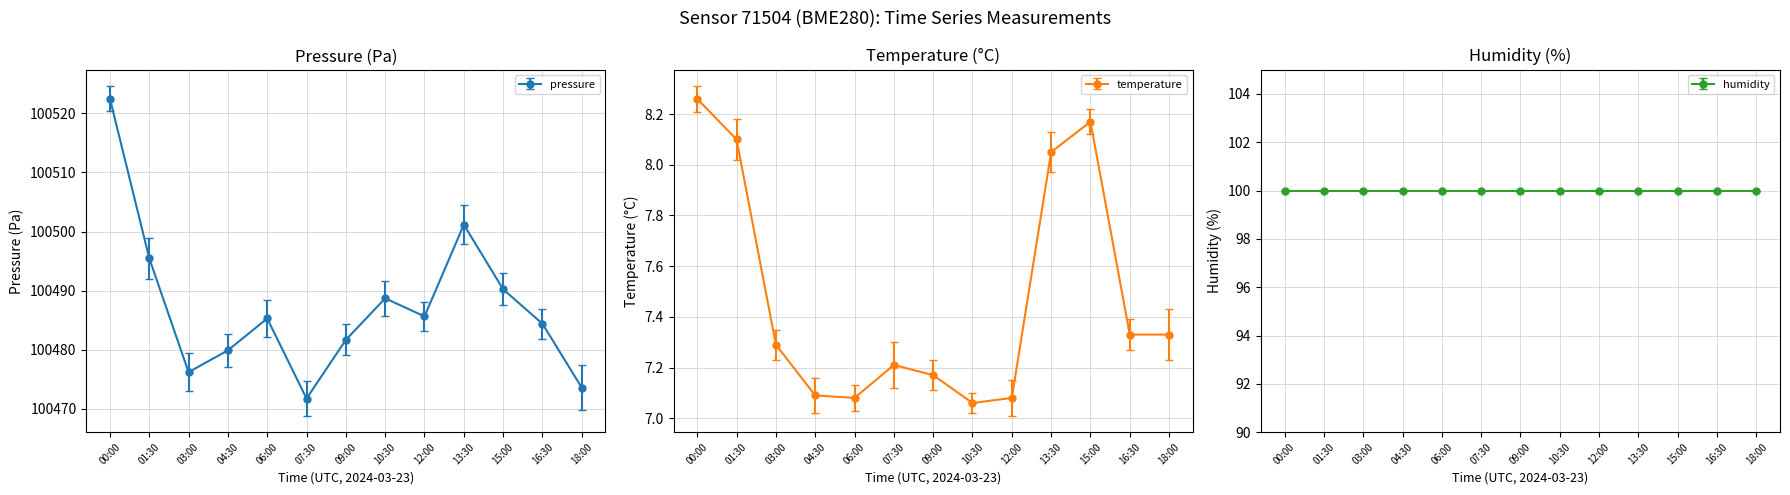

Does the chart have visible grid lines?

Yes